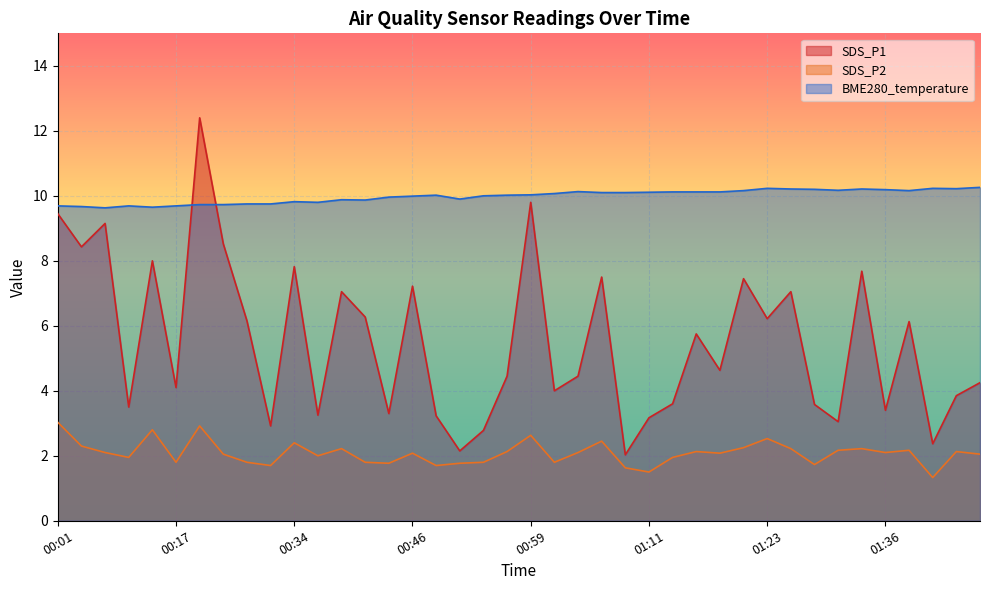

Rank the series by their average value, from highest to lowest.

BME280_temperature, SDS_P1, SDS_P2